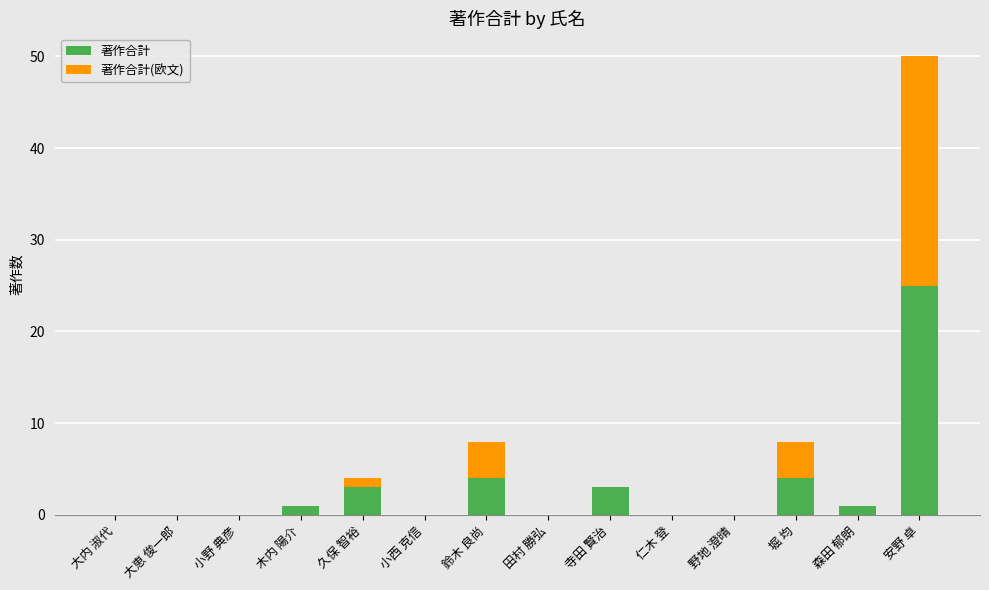

What is the sum of the 著作合計 values at 小西 克信 and 寺田 賢治?

3